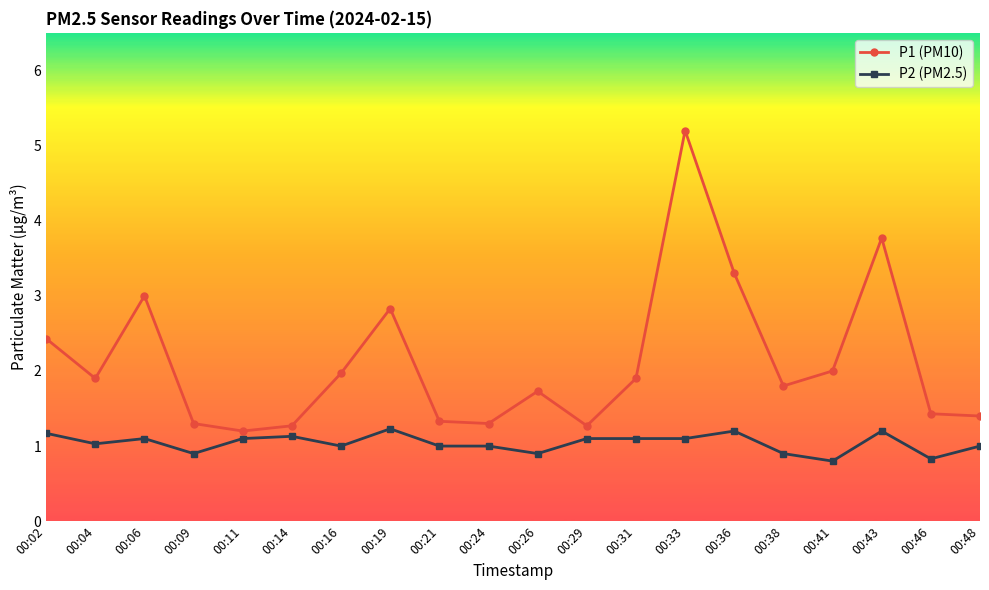

What is the value of the P2 (PM2.5) point at the 5th from the left?

1.1